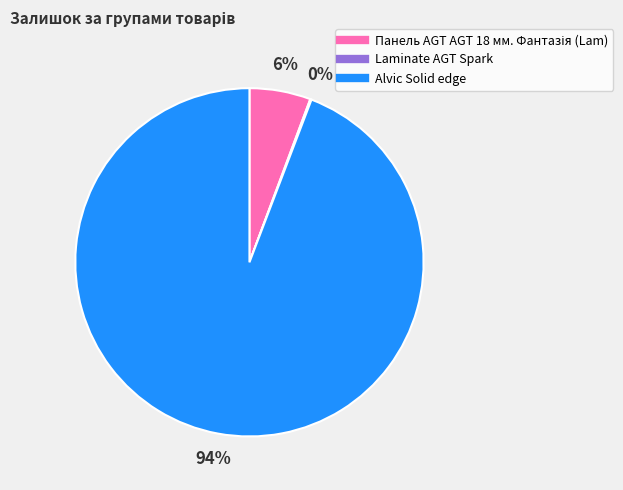

Does any single category account for the majority?

Yes